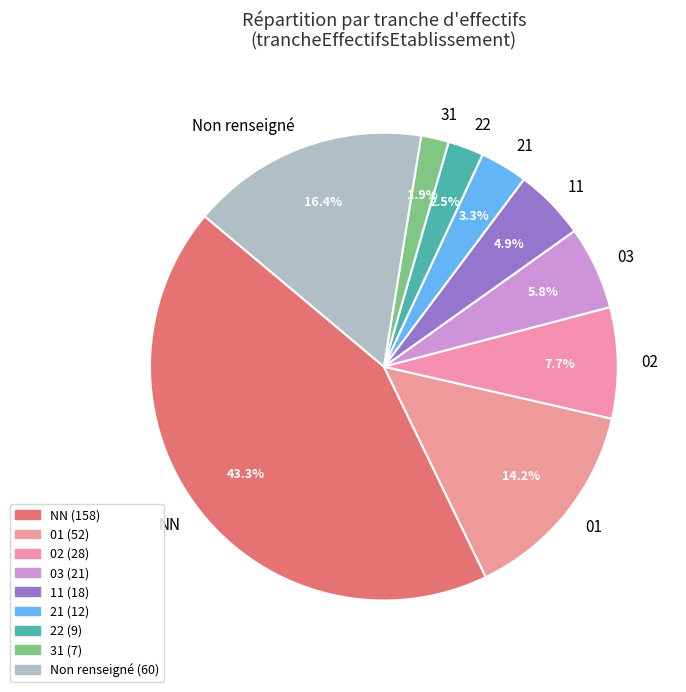

Is there any slice that represents more than half of the pie?

No